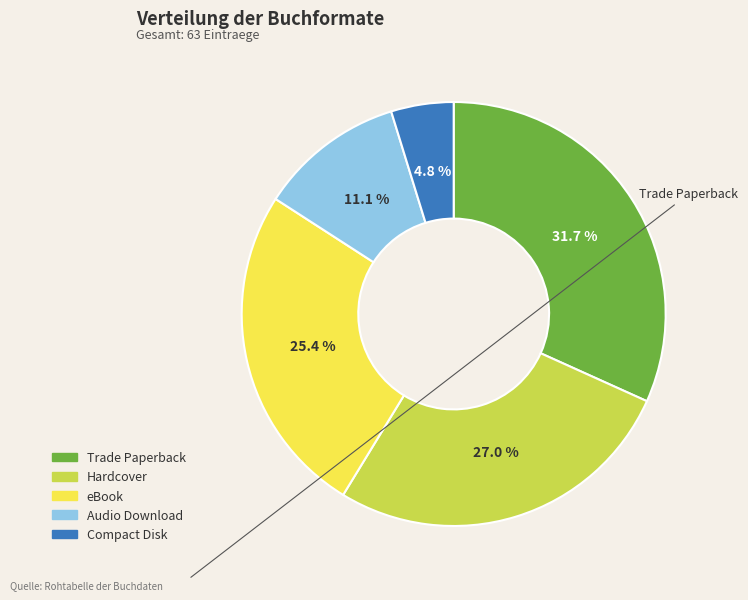

What percentage is the Compact Disk slice, to the nearest percent?

5%